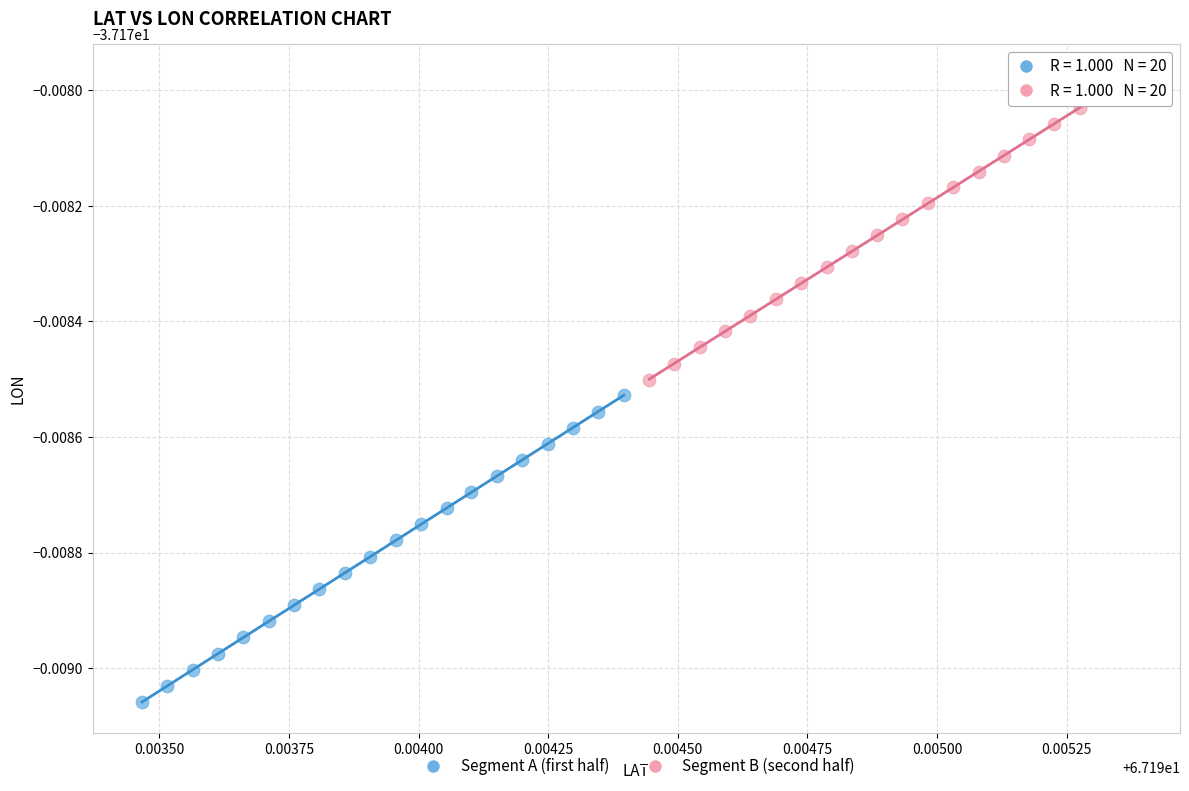

Which series contains the highest Y value?

Segment B (second half)